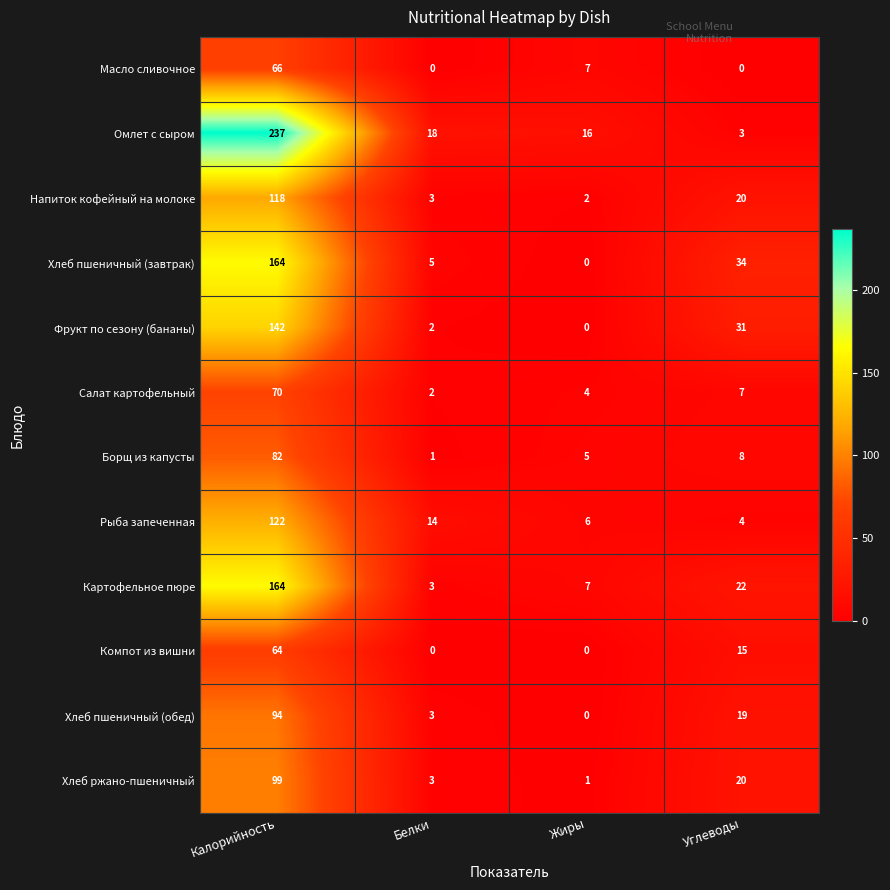

Which series changed the most between Калорийность and Белки?

Омлет с сыром